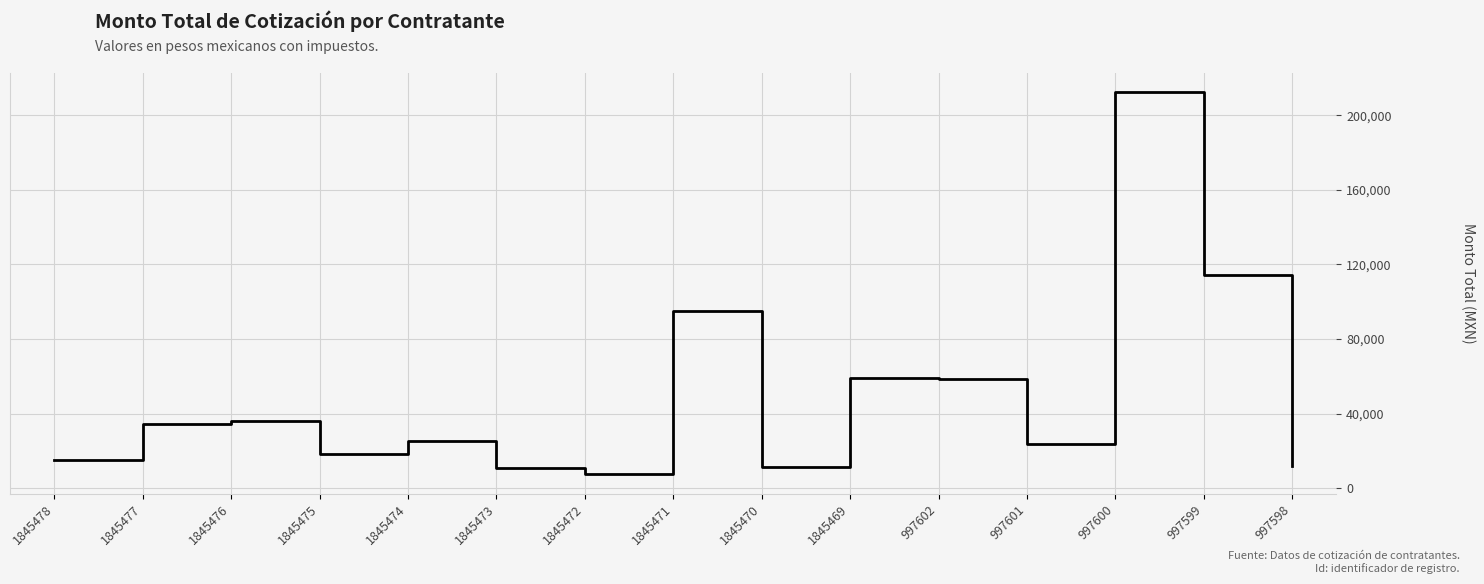

The chart shows a value of 82337.8 at 1845469. True or false?

False